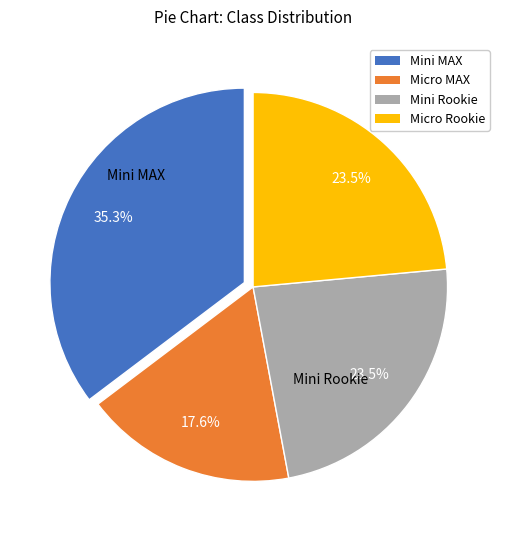

Does any single category account for the majority?

No